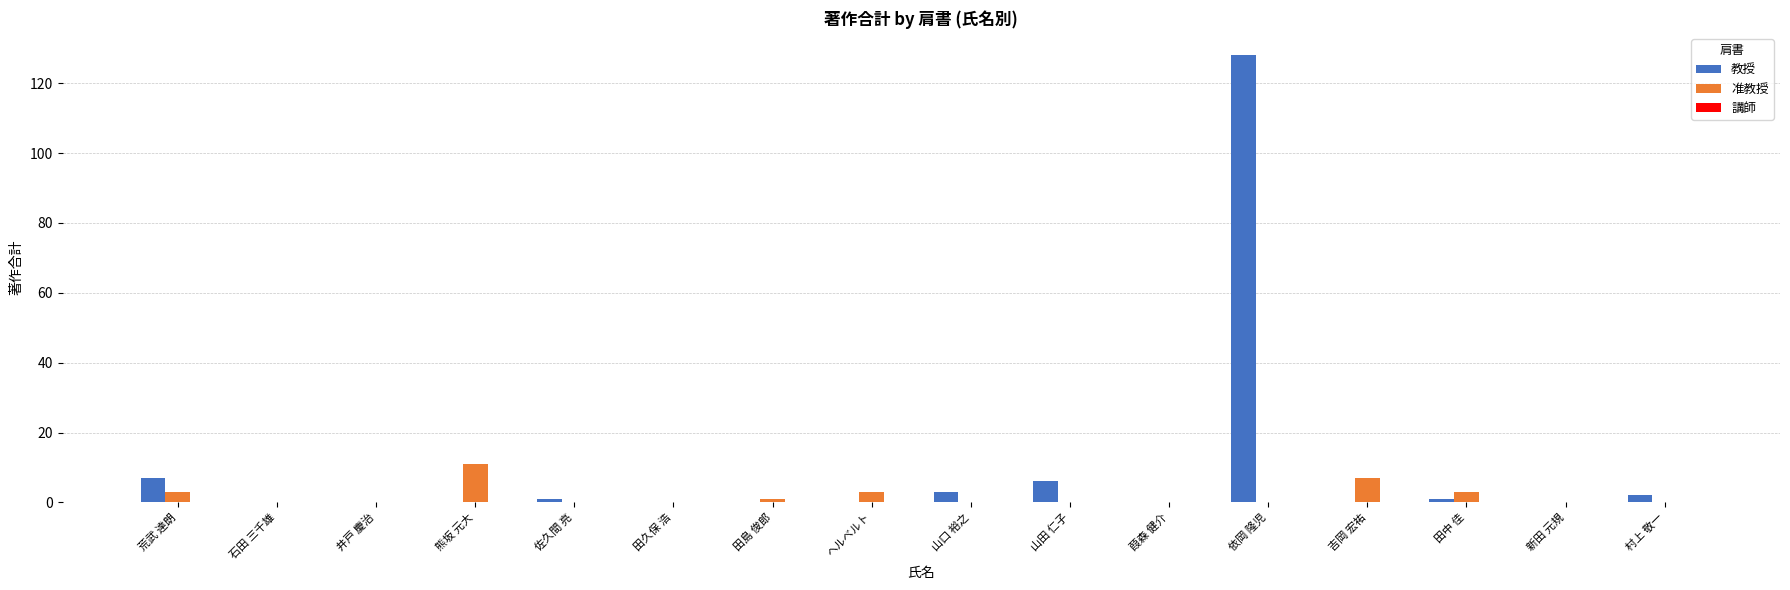

Which series has the widest spread of values?

教授